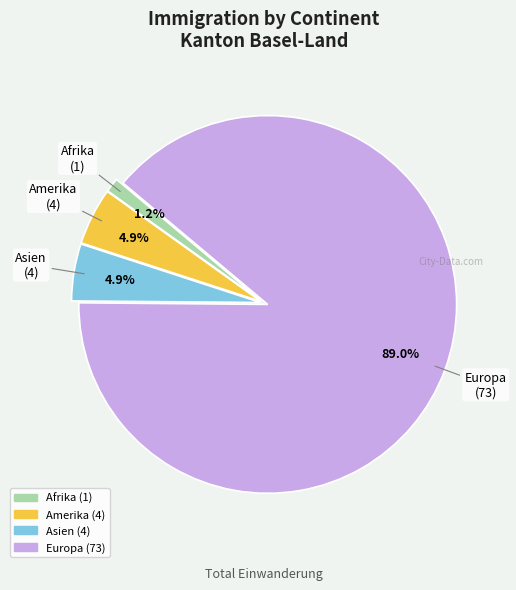

Is there a majority slice in this chart?

Yes